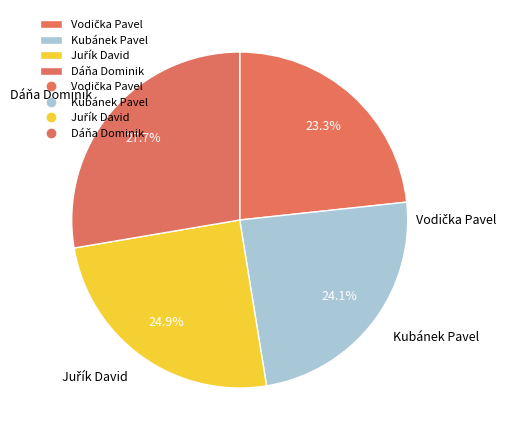

What percentage do Dáňa Dominik and Kubánek Pavel together represent?

51.8%